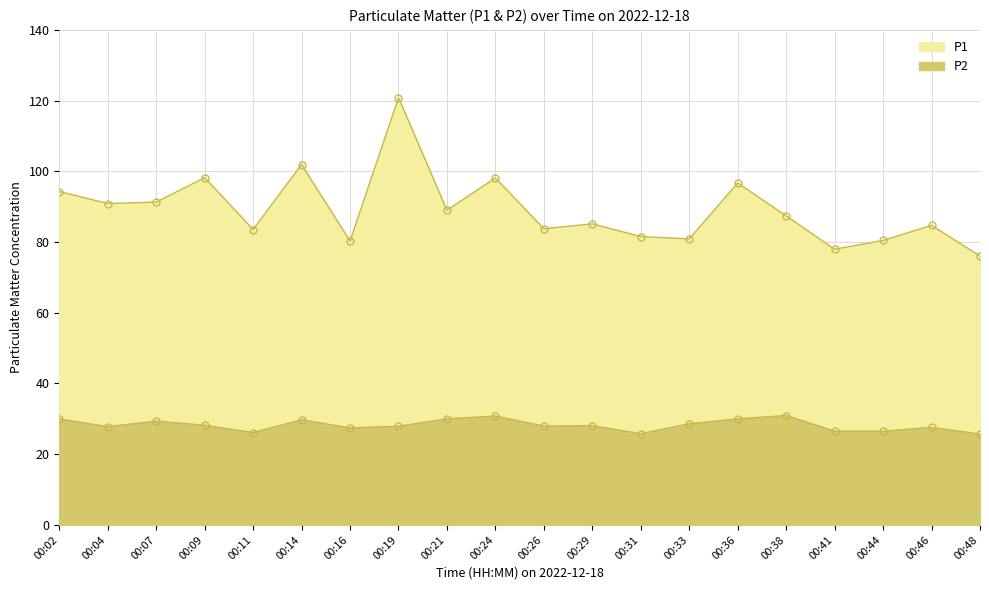

Where does the P2 series first go above 28?

00:02